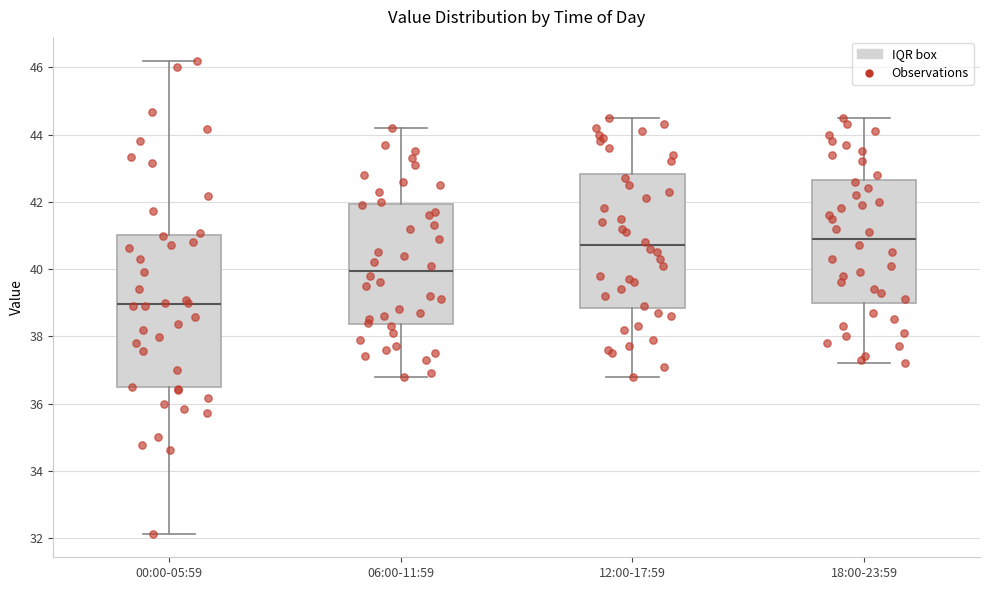

Which box has the highest median line?

18:00-23:59